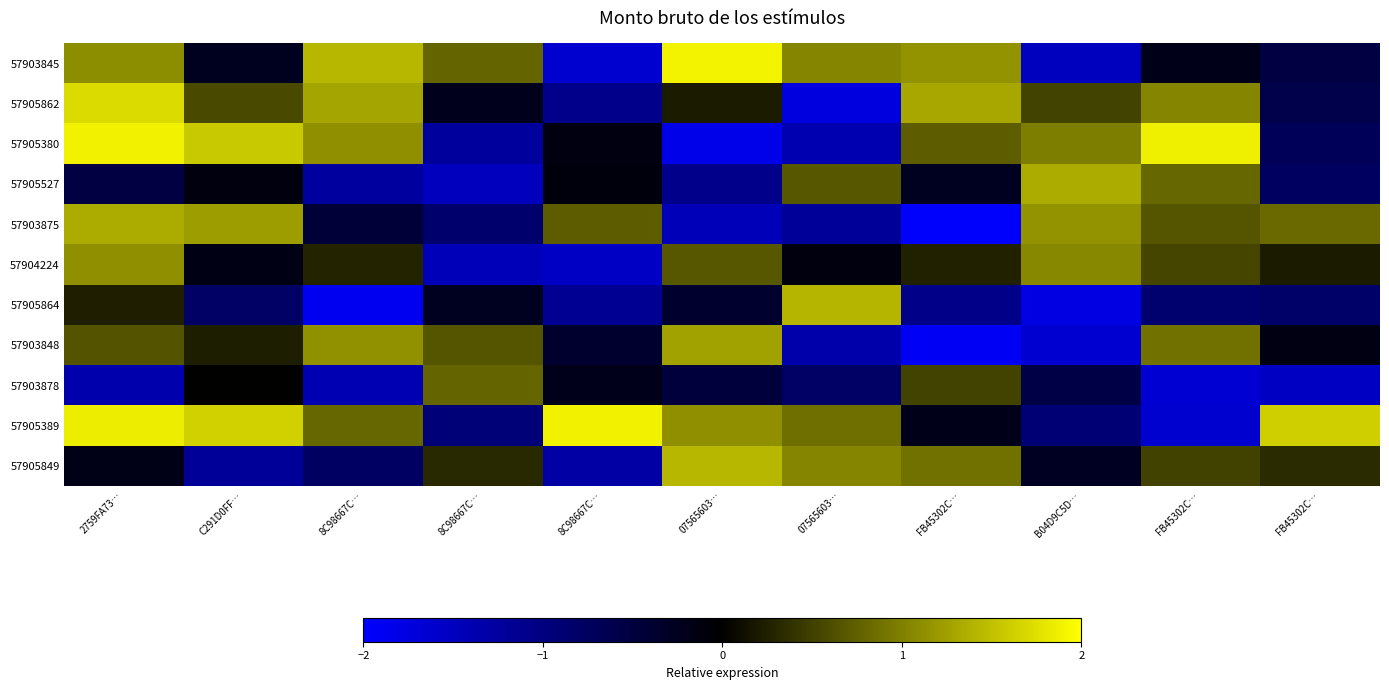

What is the difference between the highest and lowest values at FB45302C…?

3.3